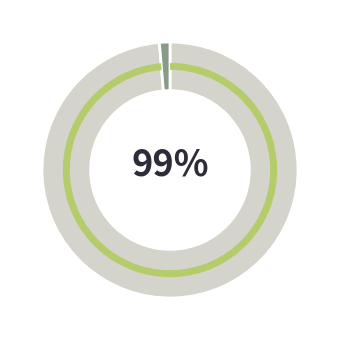

Does any single category account for the majority?

Yes